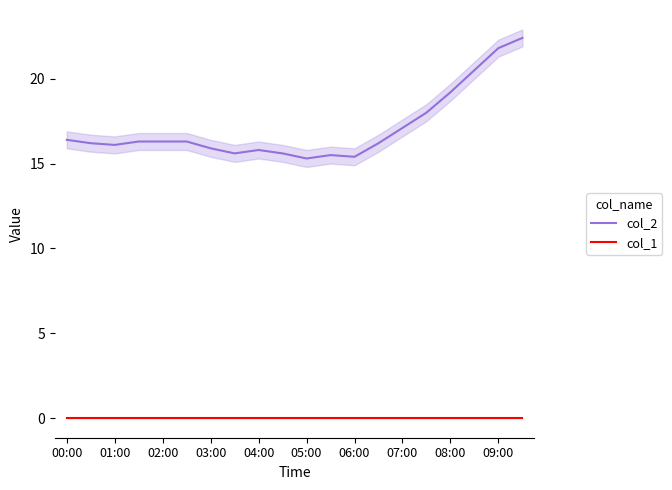

What is the minimum value for col_2?

15.3